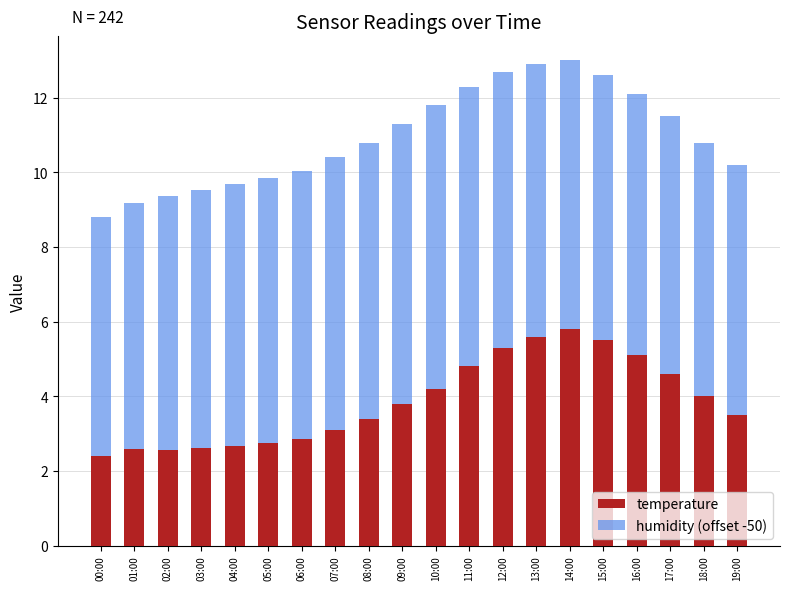

The value of temperature at 00:00 is 1.1. True or false?

False